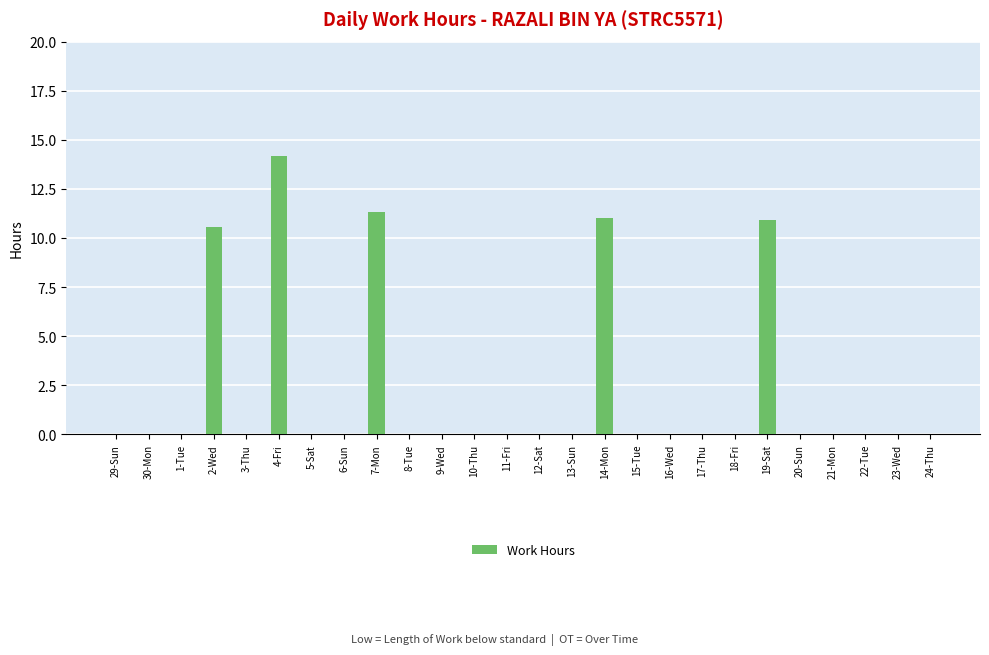

Are the bars horizontal?

No